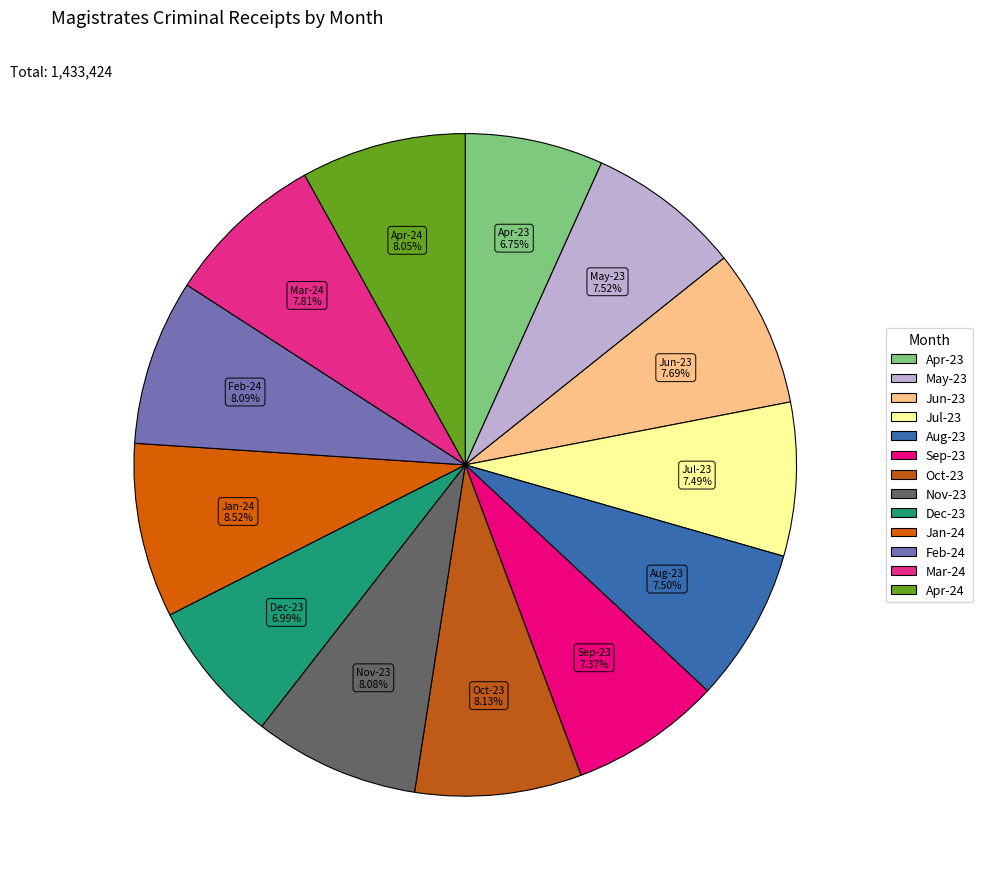

Does Nov-23 represent more than half of the total?

No